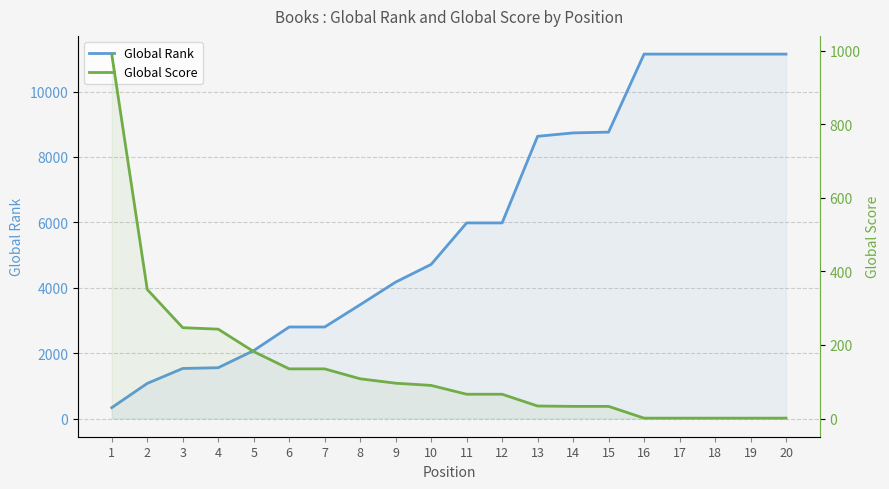

Which category has the lowest value in the Global Rank series?

1